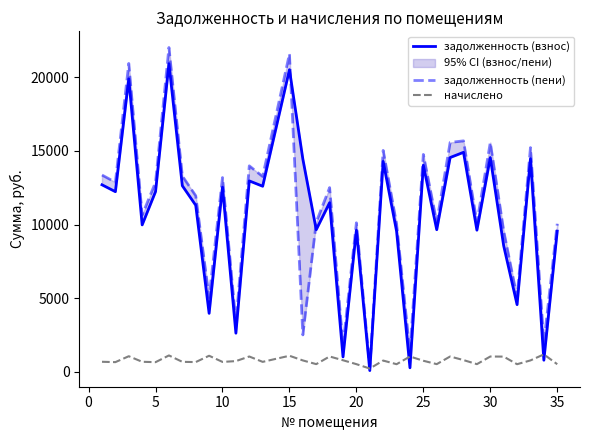

What is the maximum value for начислено?

1168.6